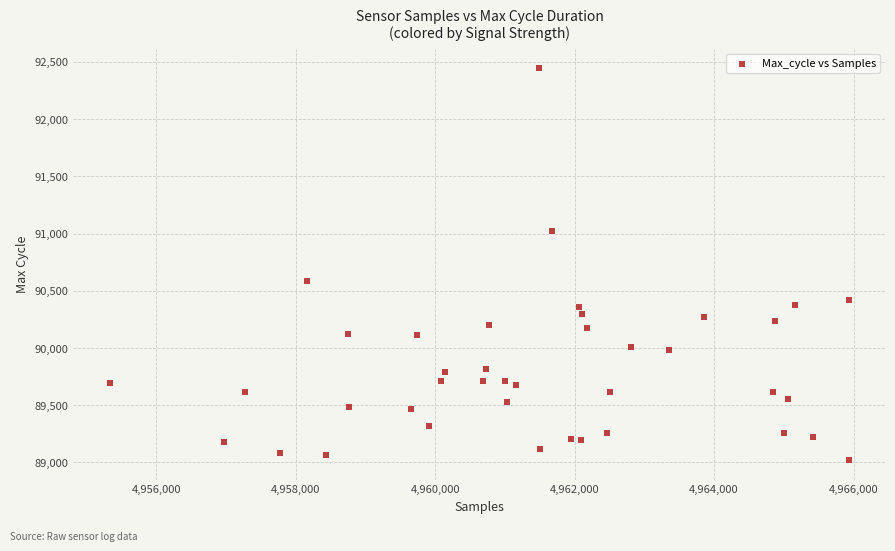

What Y value in the scatter plot is closest to 90732?

90581